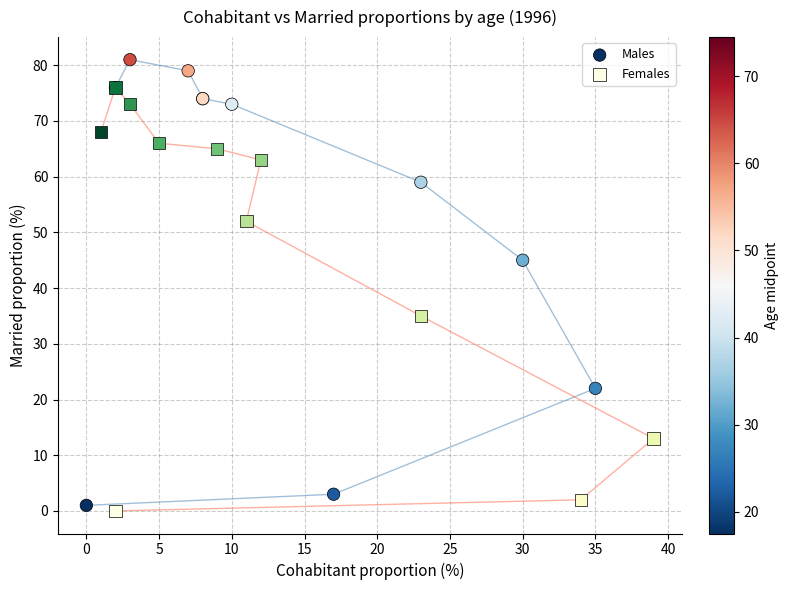

What are all the series names shown in the legend?

Males, Females